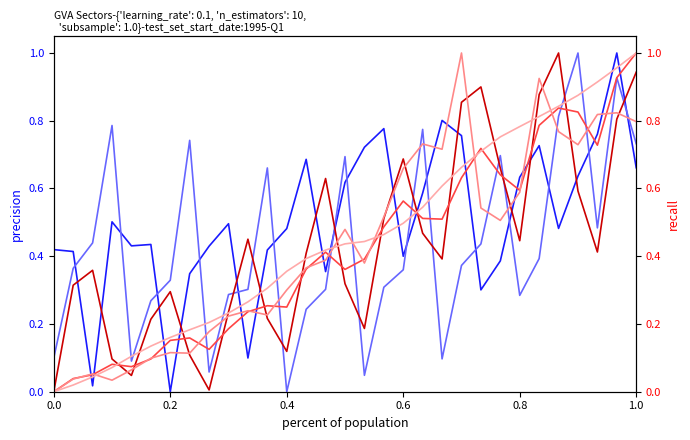

Which series has the widest spread of values?

Industry (BTE)